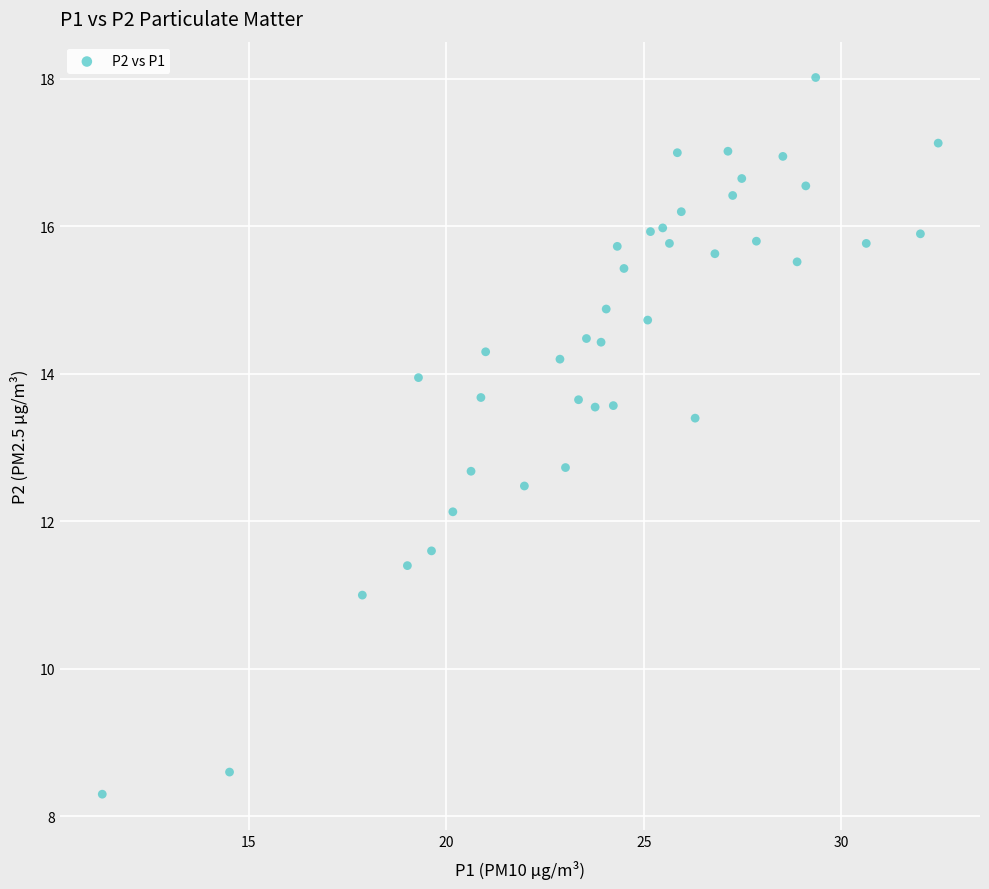

What is the range of X values (max minus min)?

21.2